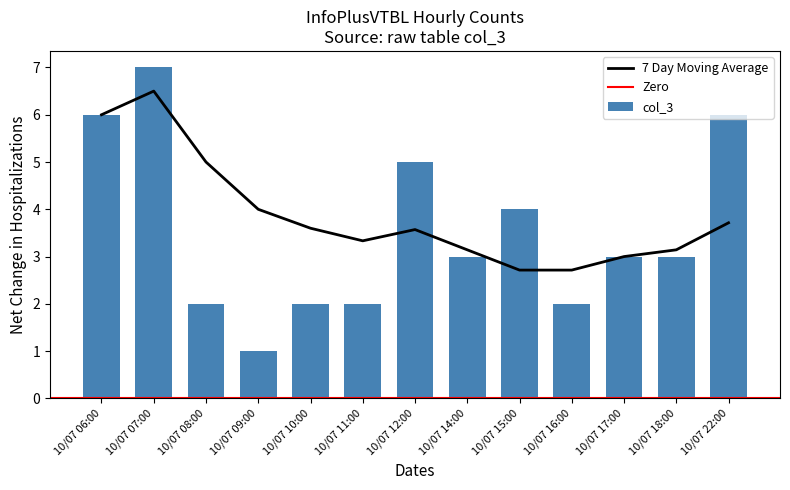

What is the greatest value displayed?

7